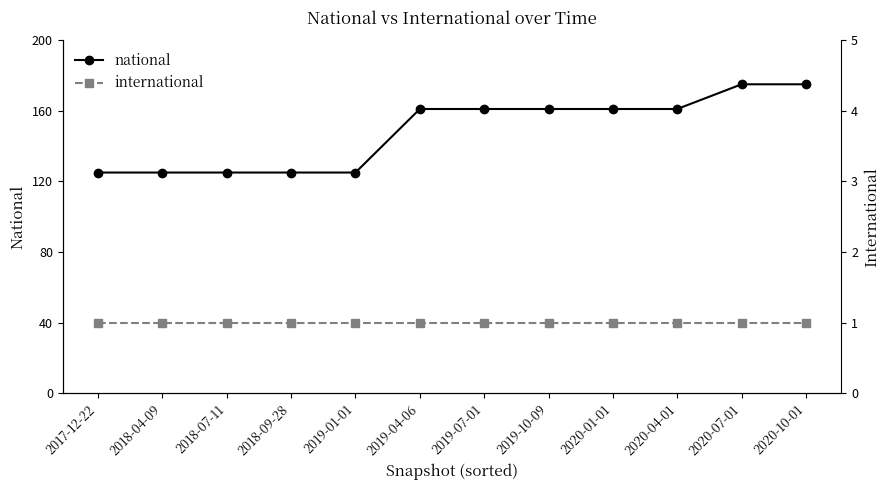

The national series shows 161 at 2020-04-01. True or false?

True